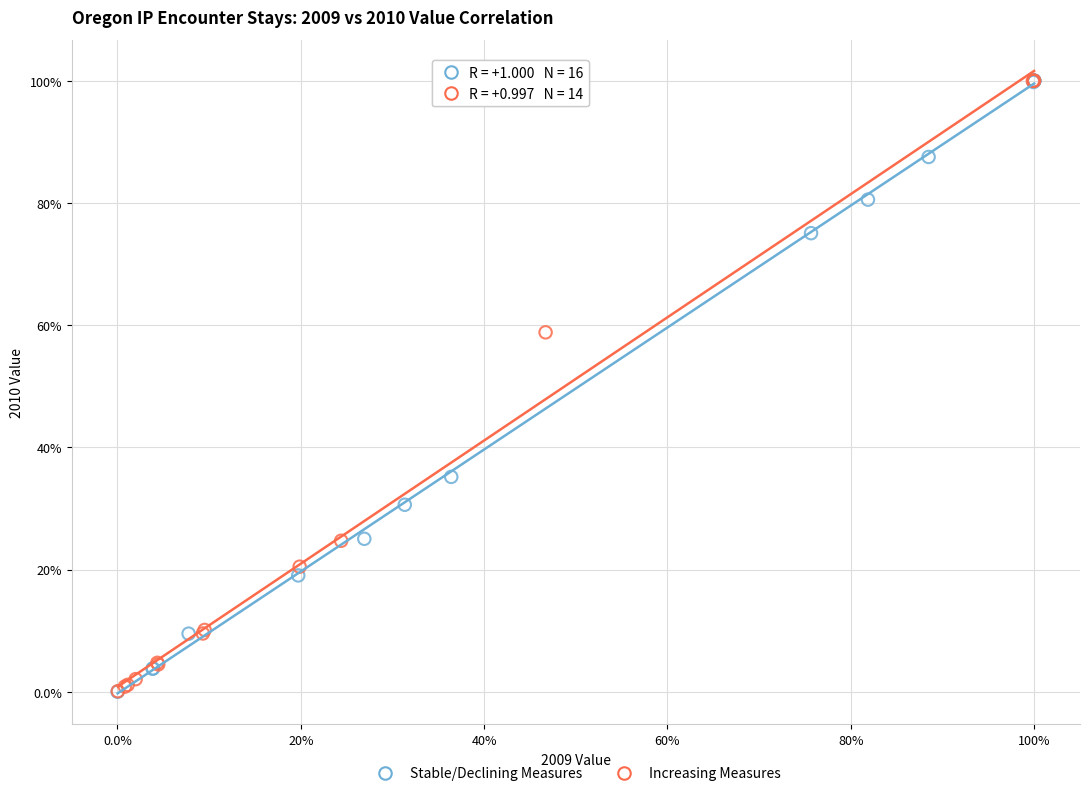

What are all the series names shown in the legend?

Stable/Declining Measures, Increasing Measures